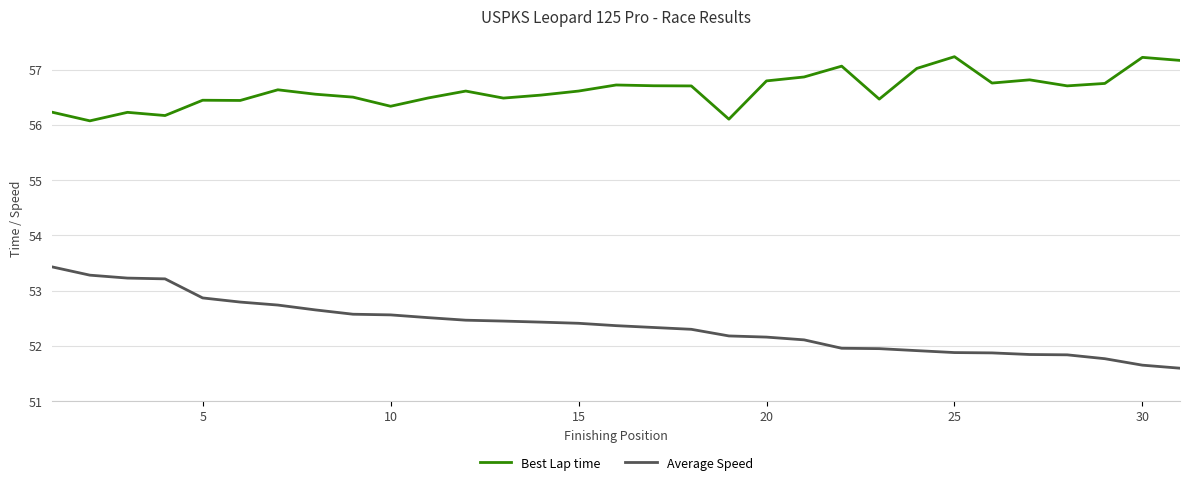

What is the maximum value for Best Lap time?

57.2